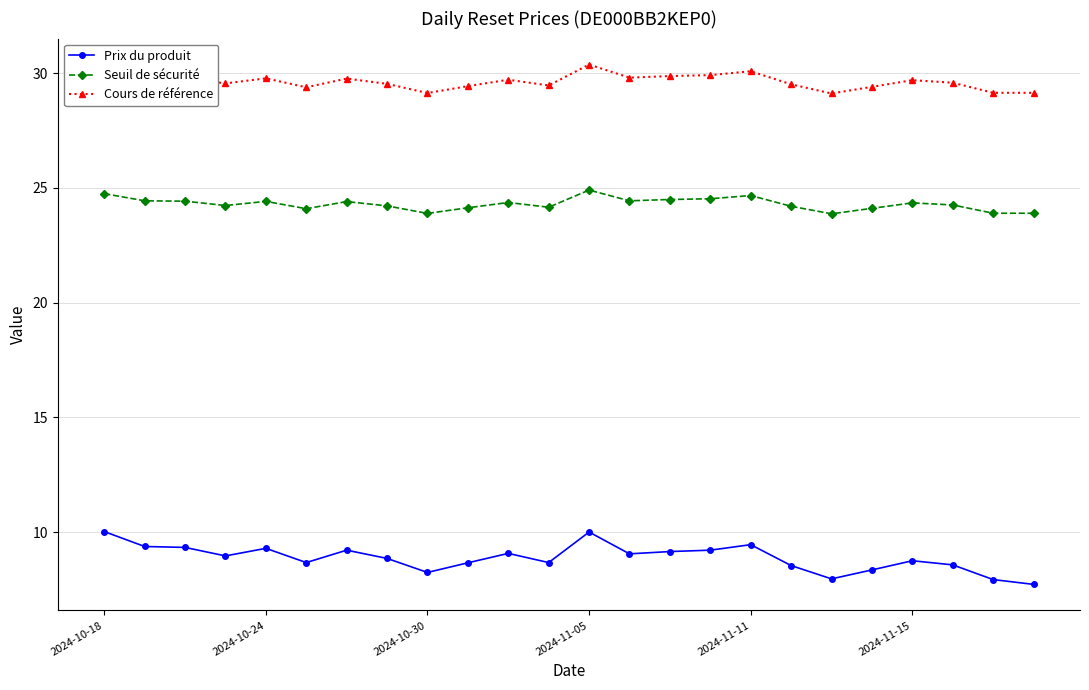

What is the maximum value shown in the chart?

30.4